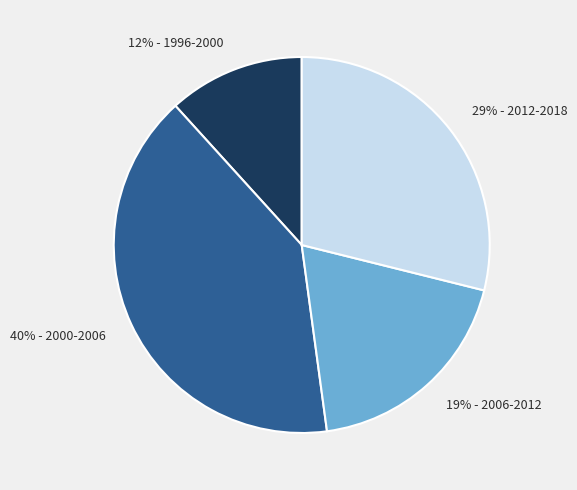

What percentage is the 19% - 2006-2012 slice, to the nearest percent?

19%